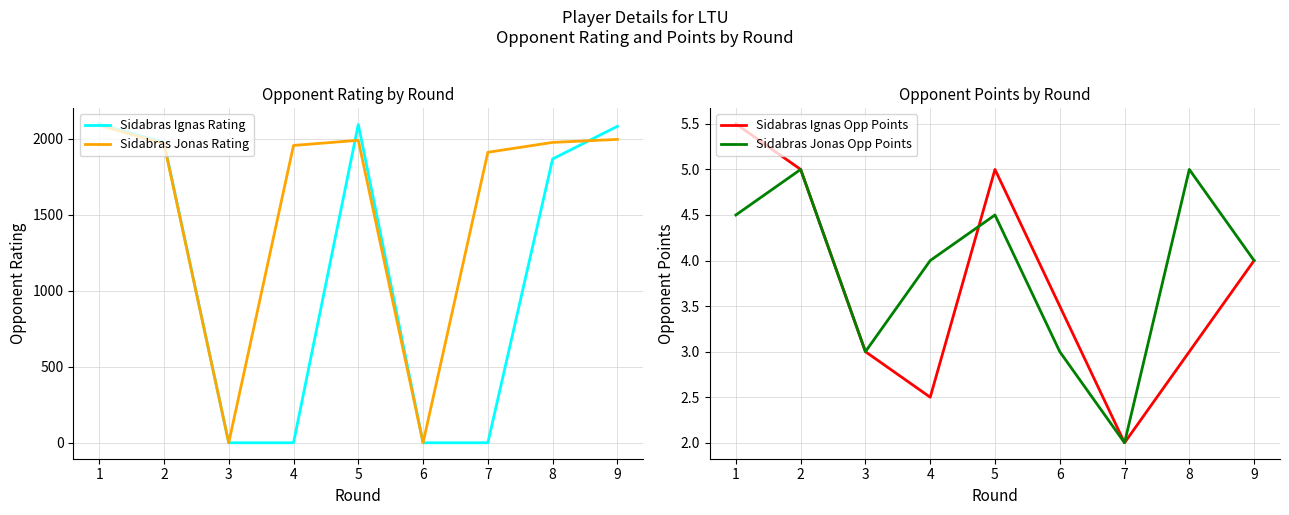

Does the chart have visible grid lines?

Yes